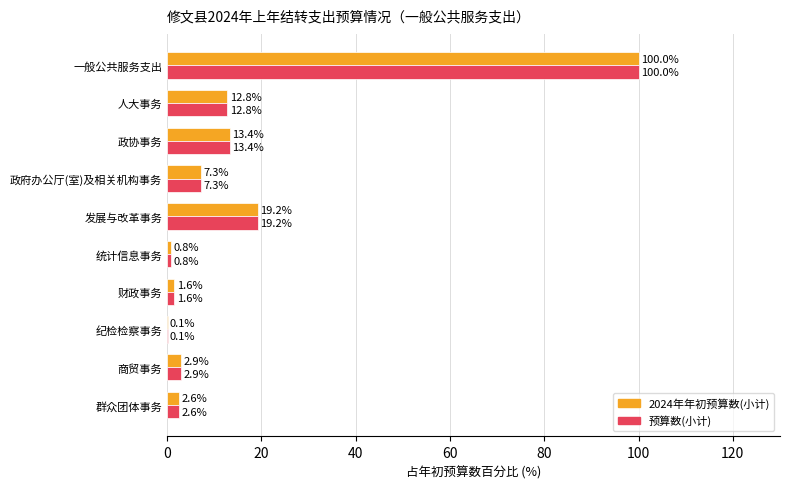

Is the value of 预算数(小计) at 商贸事务 greater than the value of 2024年年初预算数(小计) at 财政事务?

Yes